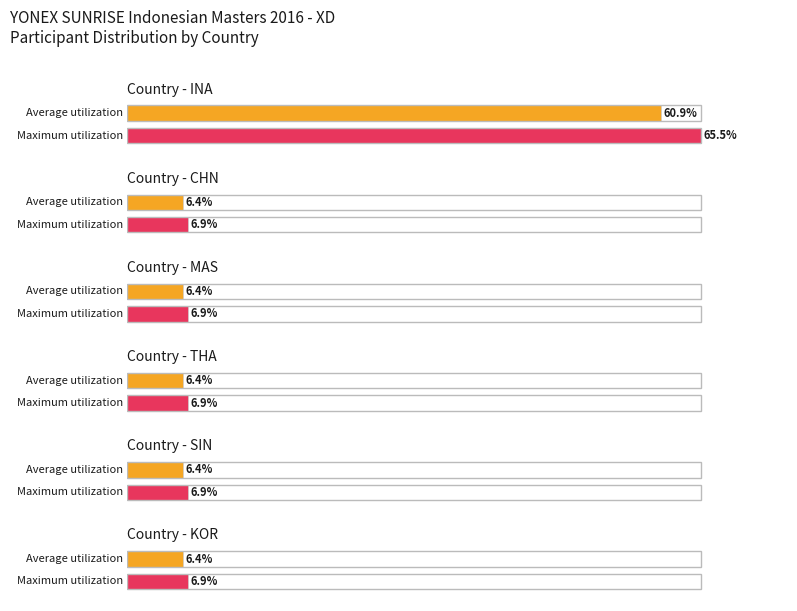

Which has a higher value, THA or INA?

INA